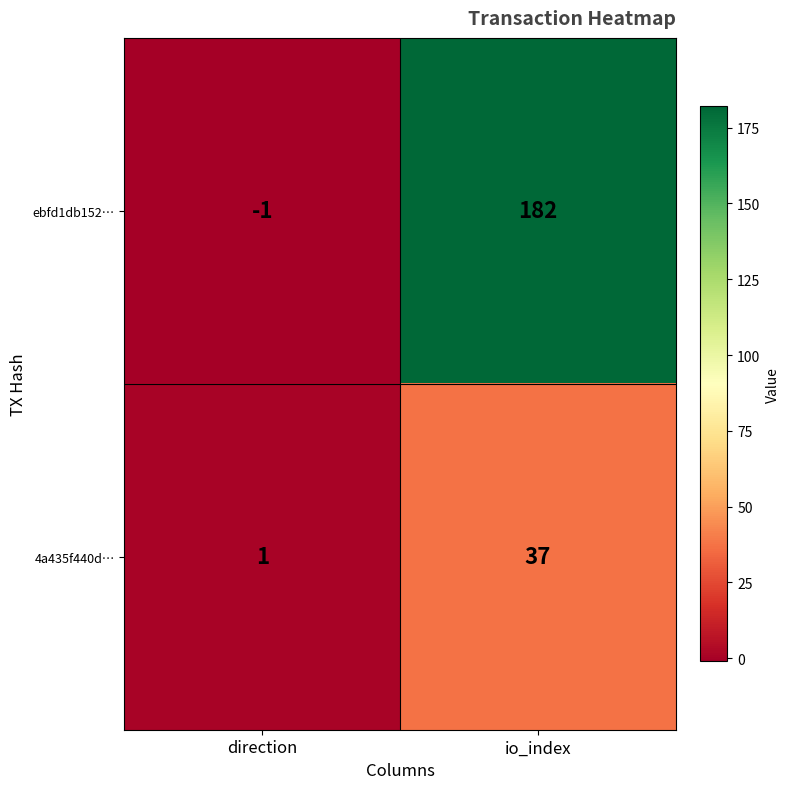

Count the number of categories in the chart.

2